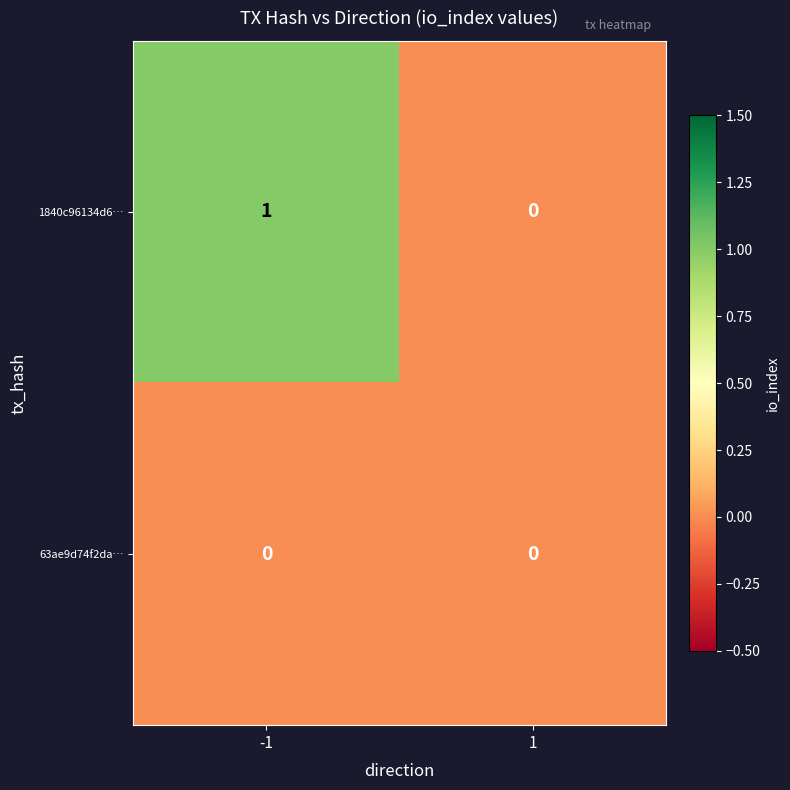

Which series has the largest total across all categories?

1840c96134d6…